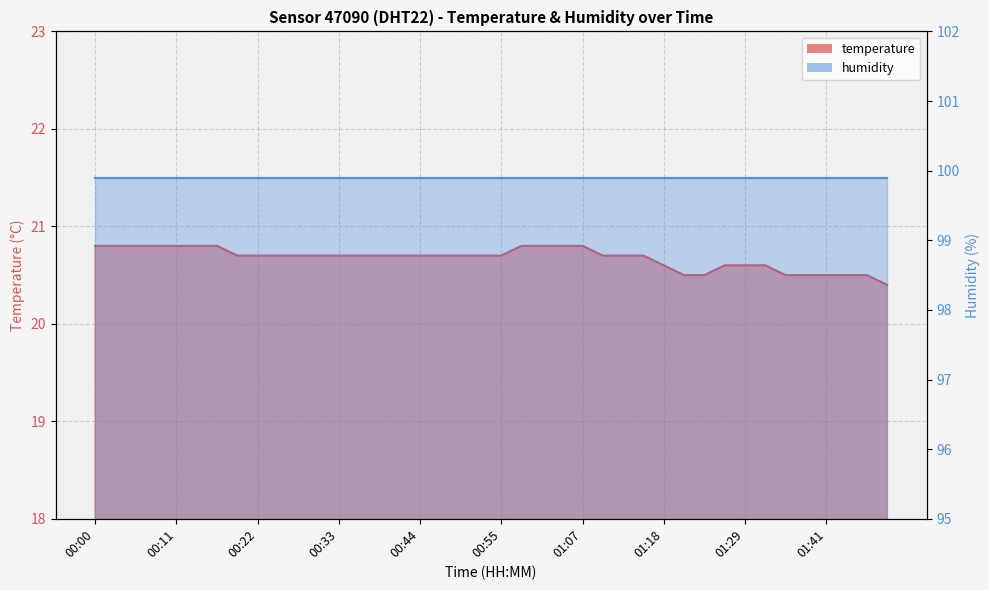

What is the difference between the maximum and minimum values?

0.4